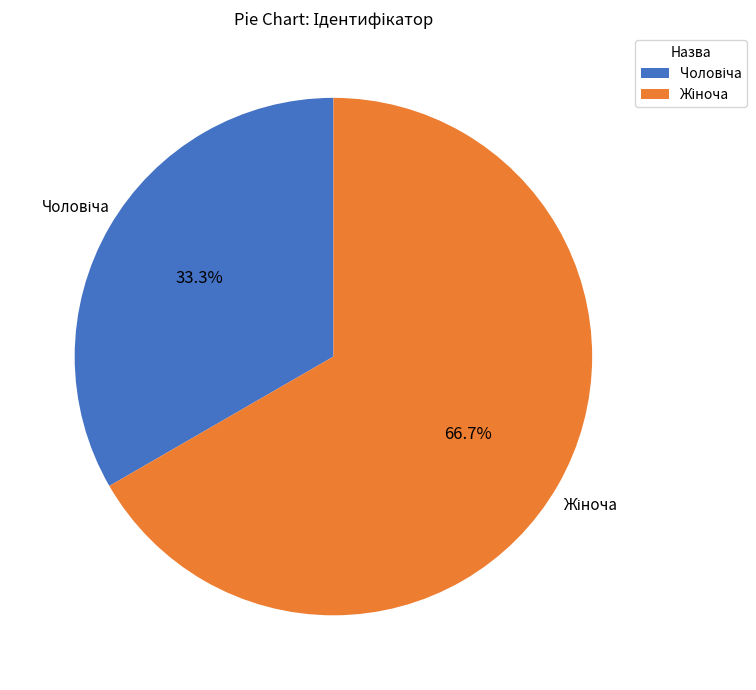

How many segments does this pie chart have?

2